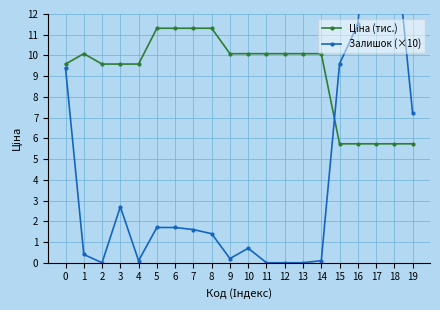

Which series has the largest range (max minus min)?

Залишок (×10)